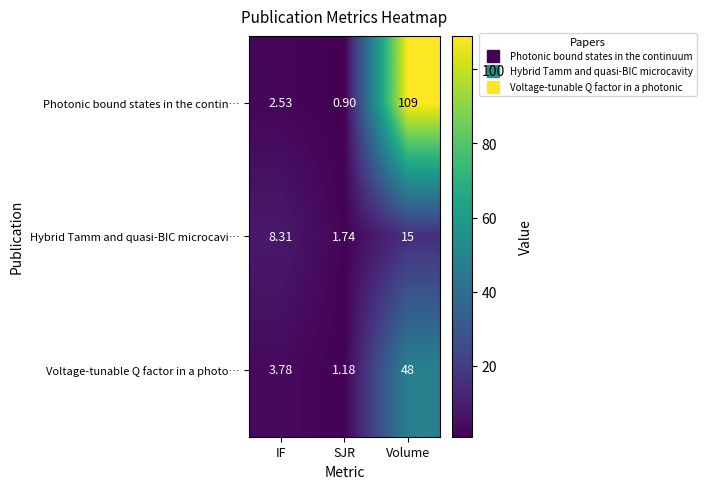

Which series has the largest range (max minus min)?

Photonic bound states in the contin…